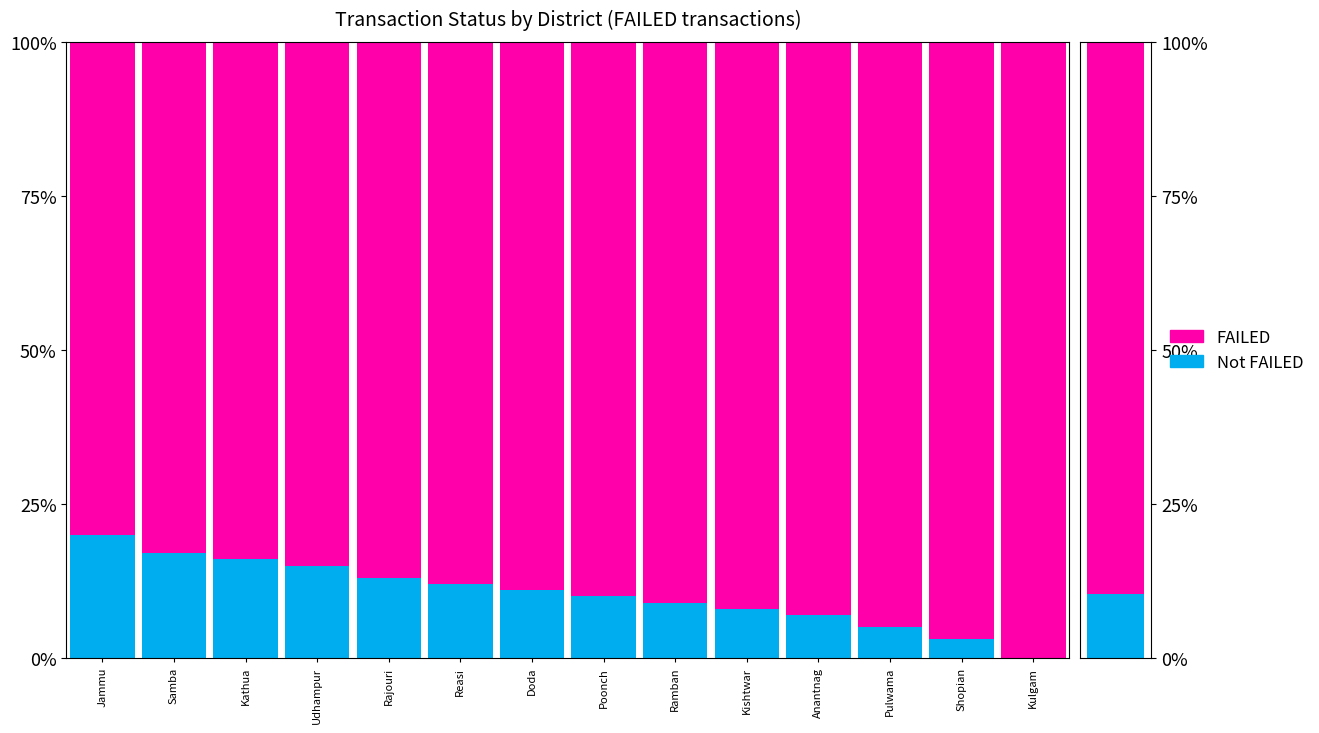

Between Samba and Rajouri, which series saw the biggest shift?

Not FAILED